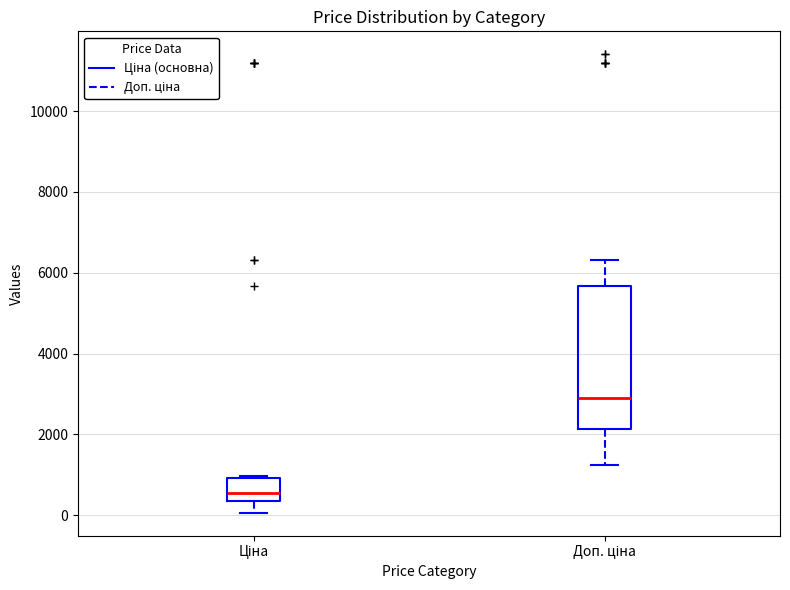

Which box's median line is the highest?

Доп. ціна